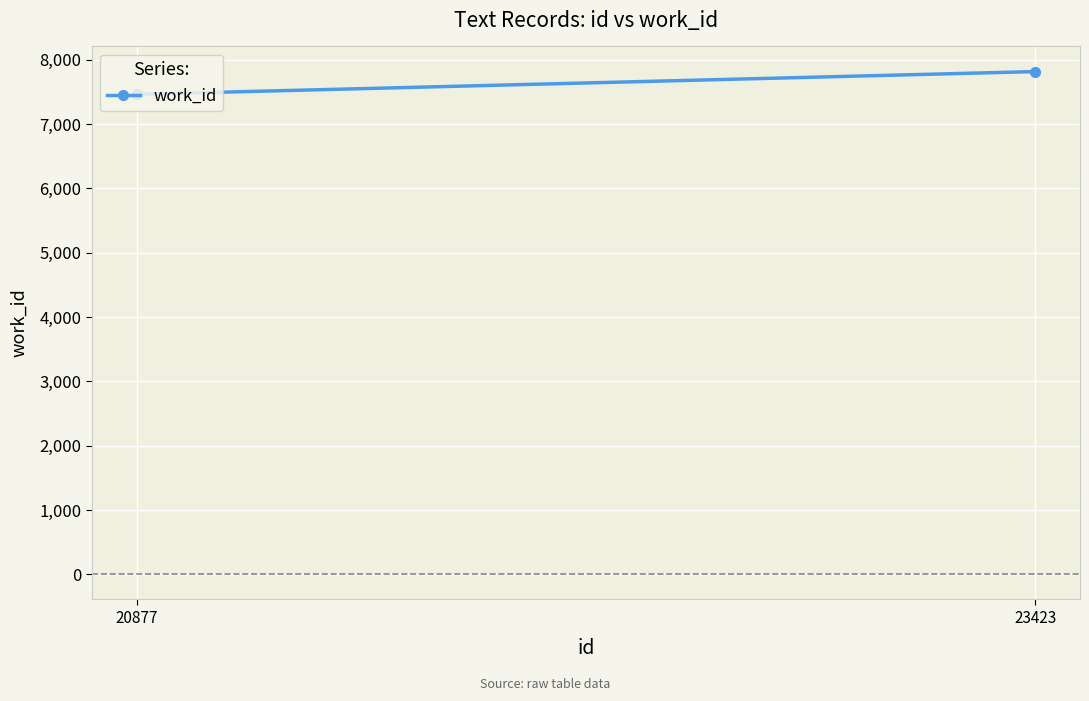

What is the value of the 1st point from the left?

7460